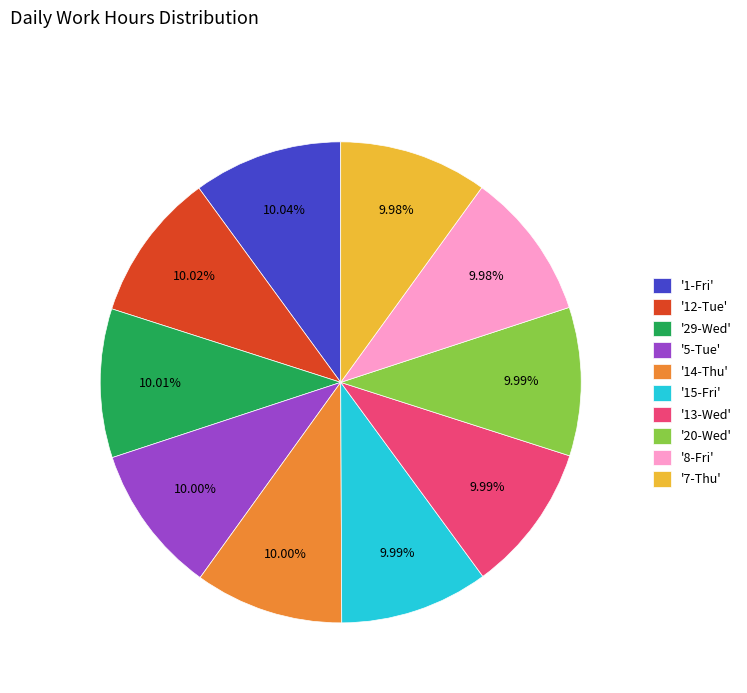

Does '13-Wed' represent more than half of the total?

No